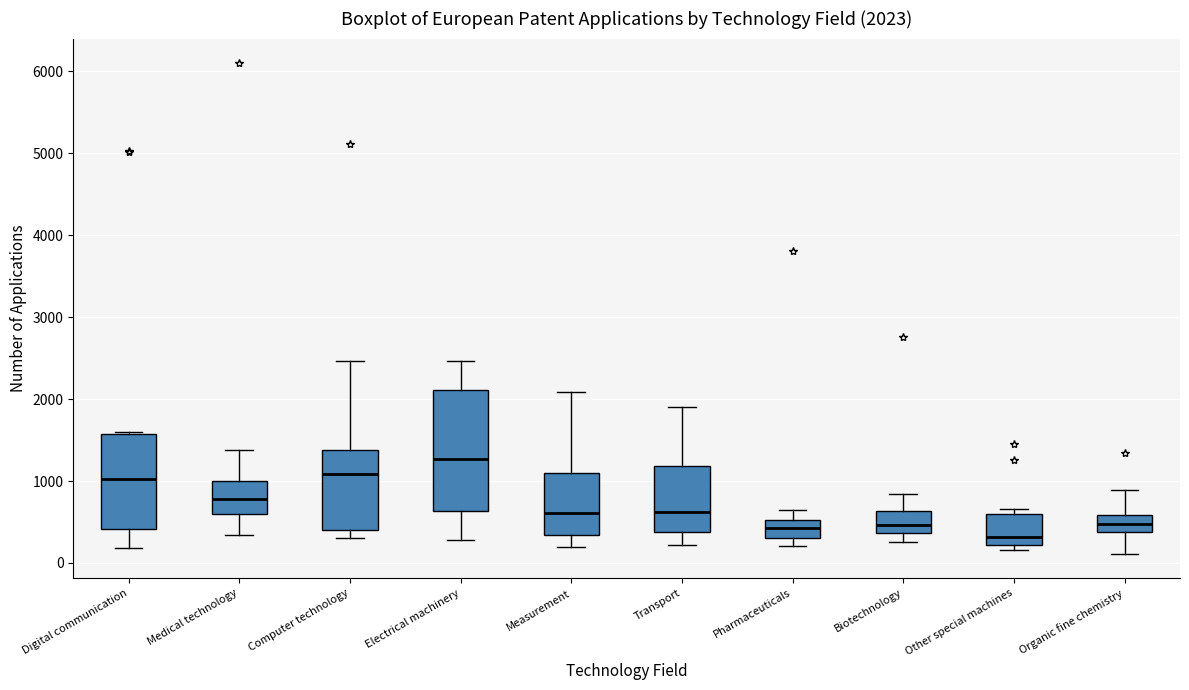

Which box has the highest median line?

Electrical machinery